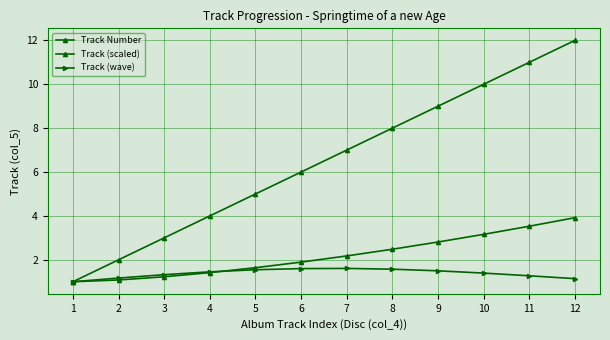

Does the chart have visible grid lines?

Yes